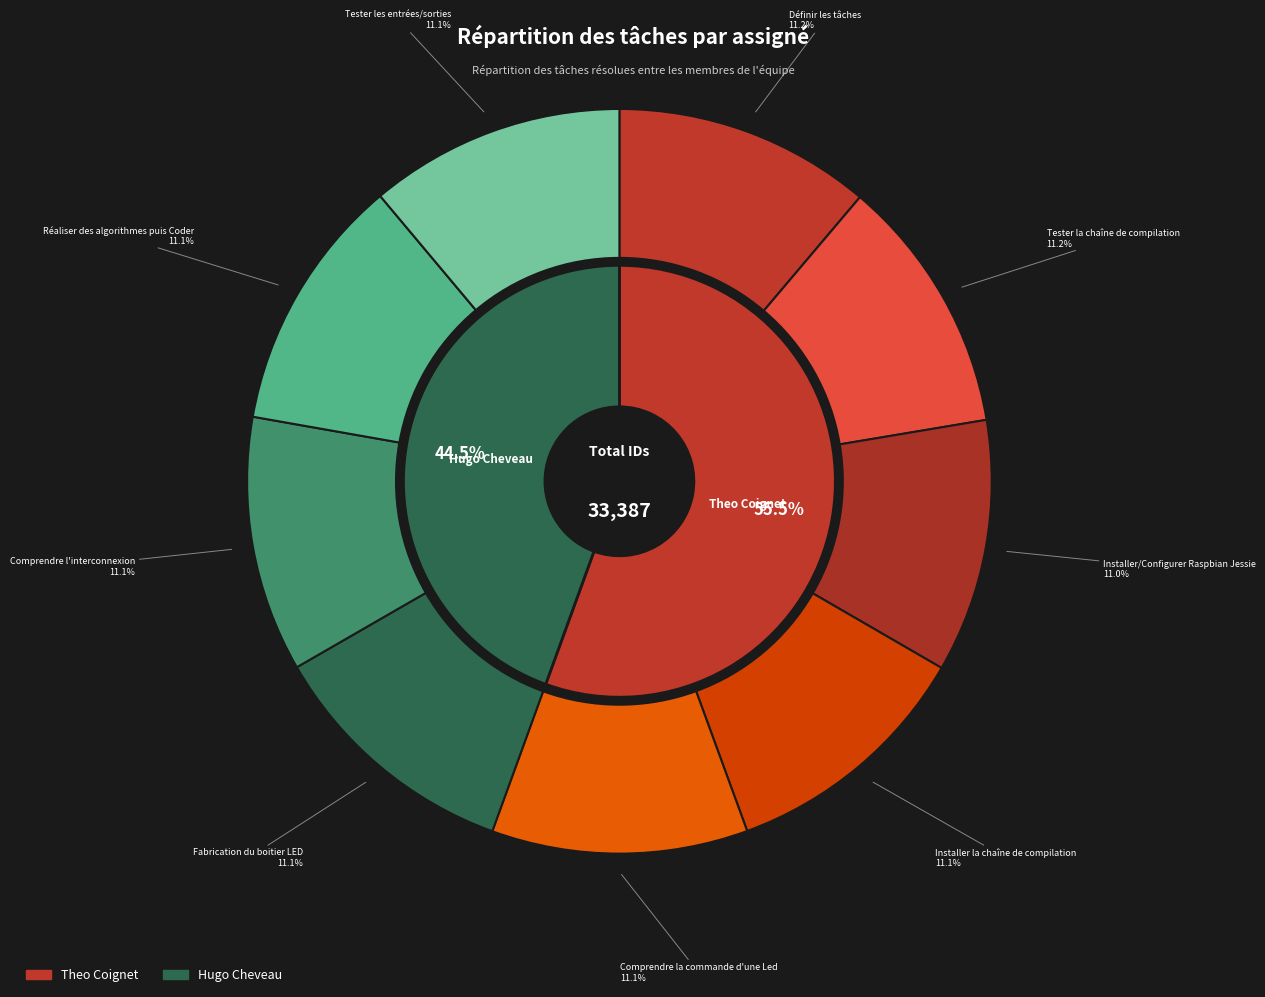

How many slices are in this pie chart?

9